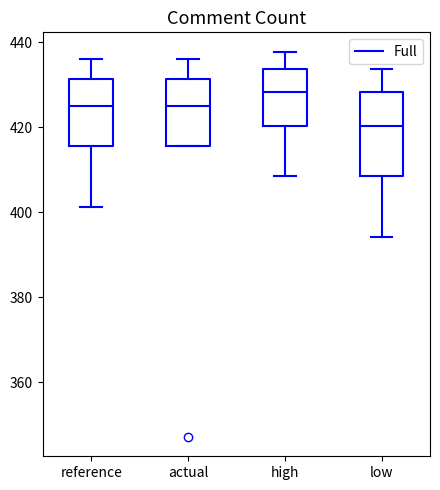

Where is the lower edge of the box for high on the y-axis? The values are not printed on the chart, so give them approximately, as read against the axis.

420